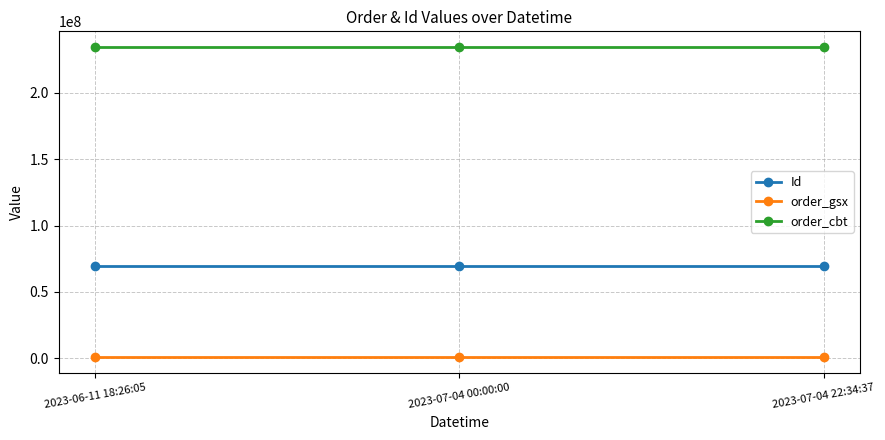

What is the label of the 1st point from the left?

2023-06-11 18:26:05